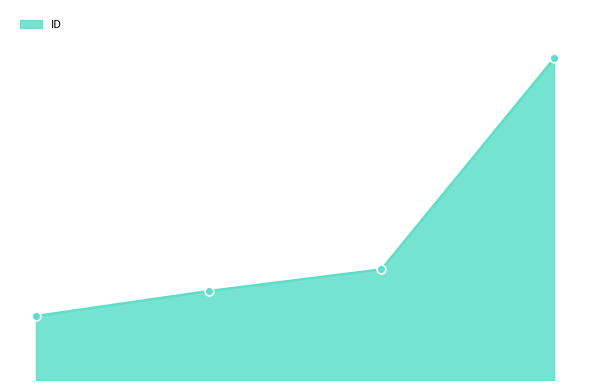

Does the chart have visible grid lines?

No